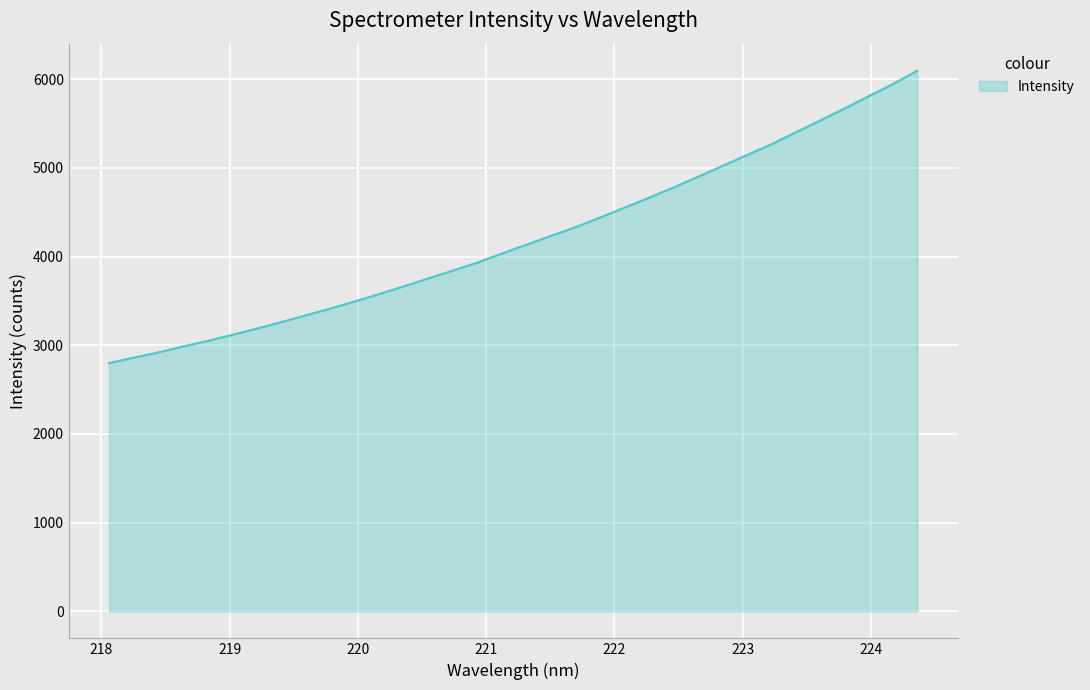

What is the smallest value displayed?

2799.7